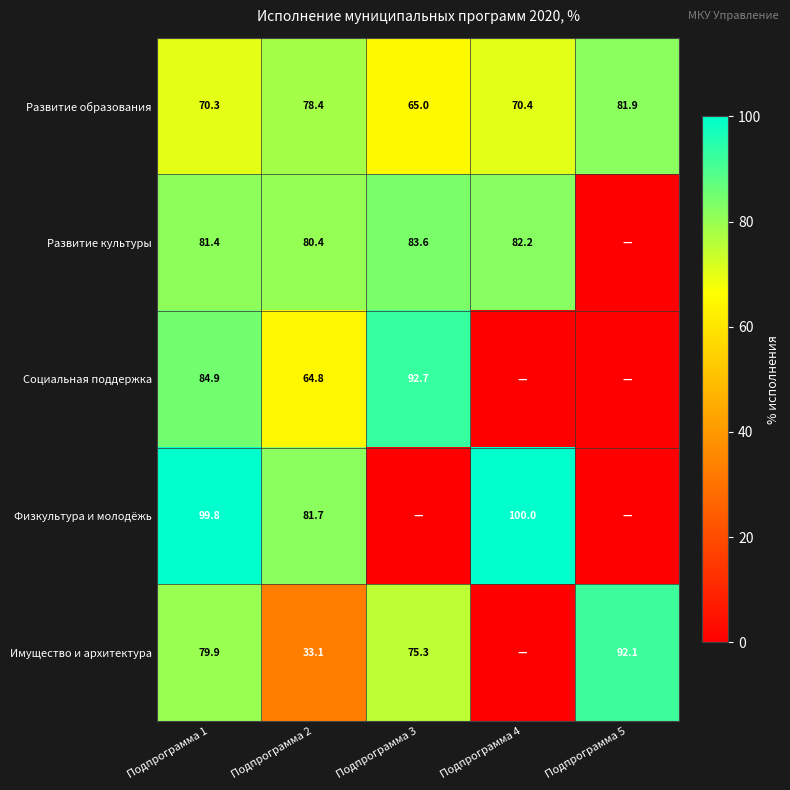

True or false: Физкультура и молодёжь has a value of 100.0 at Подпрограмма 4.

True